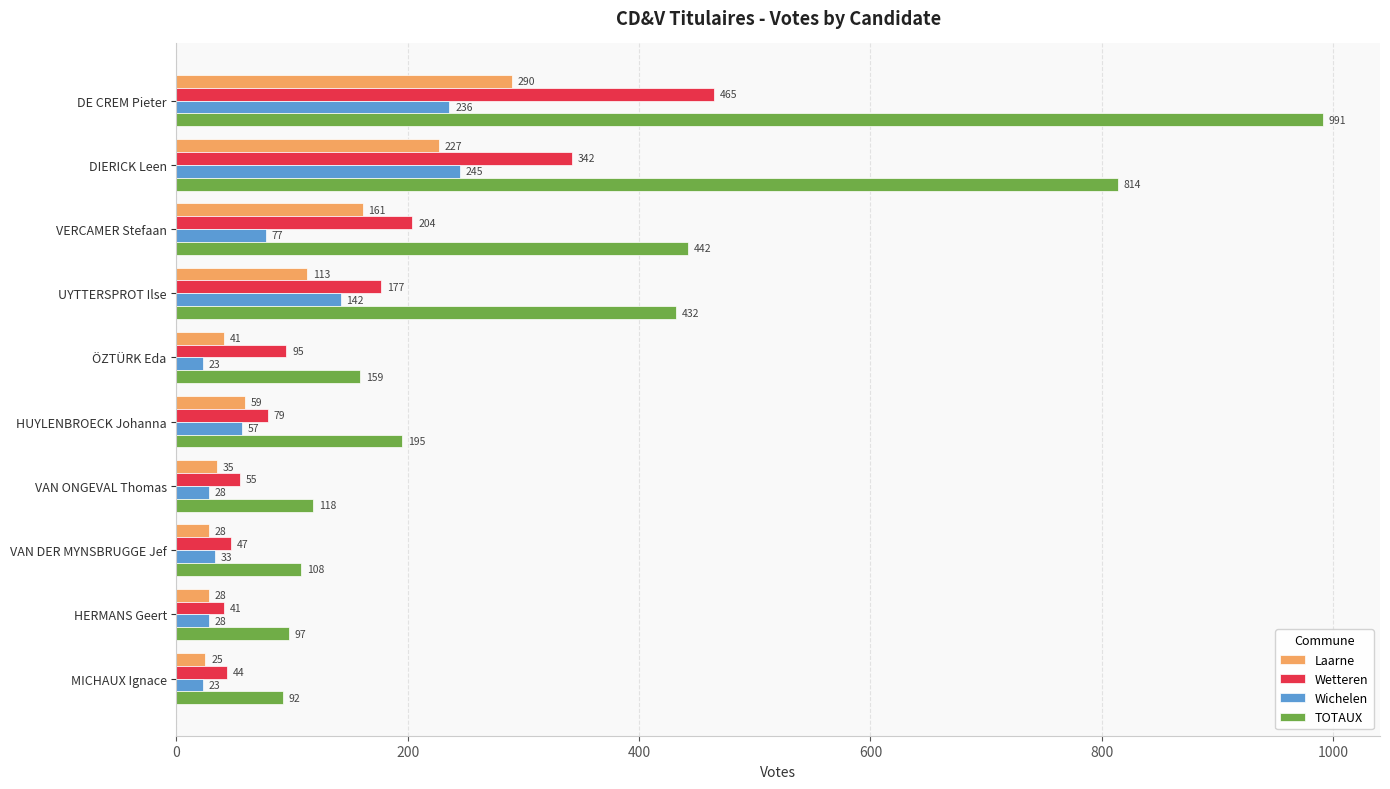

What is the difference between the second highest and minimum values in the Wichelen series?

213